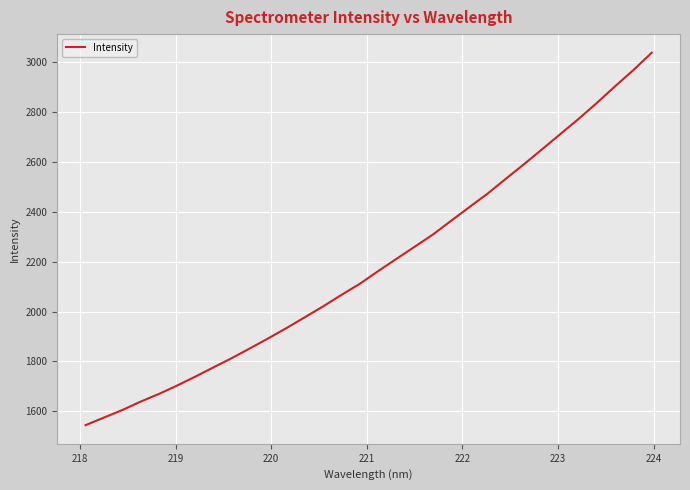

What is the difference between the maximum and minimum values?

1495.1